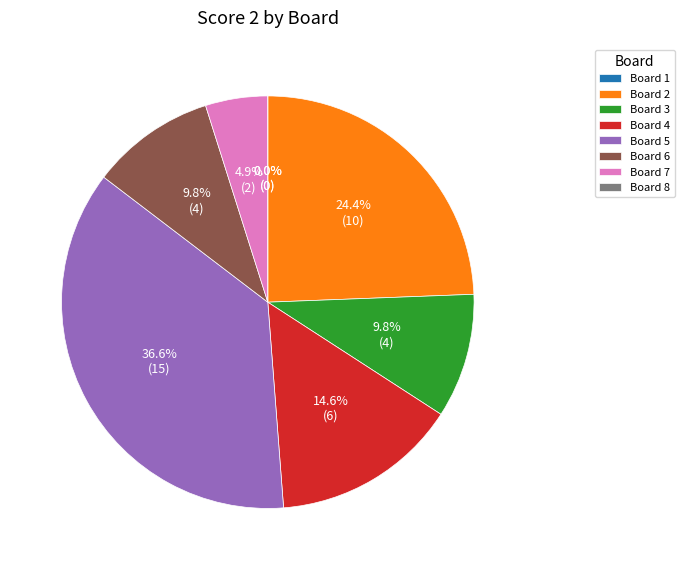

What is the total percentage of 7 and 8?

4.9%